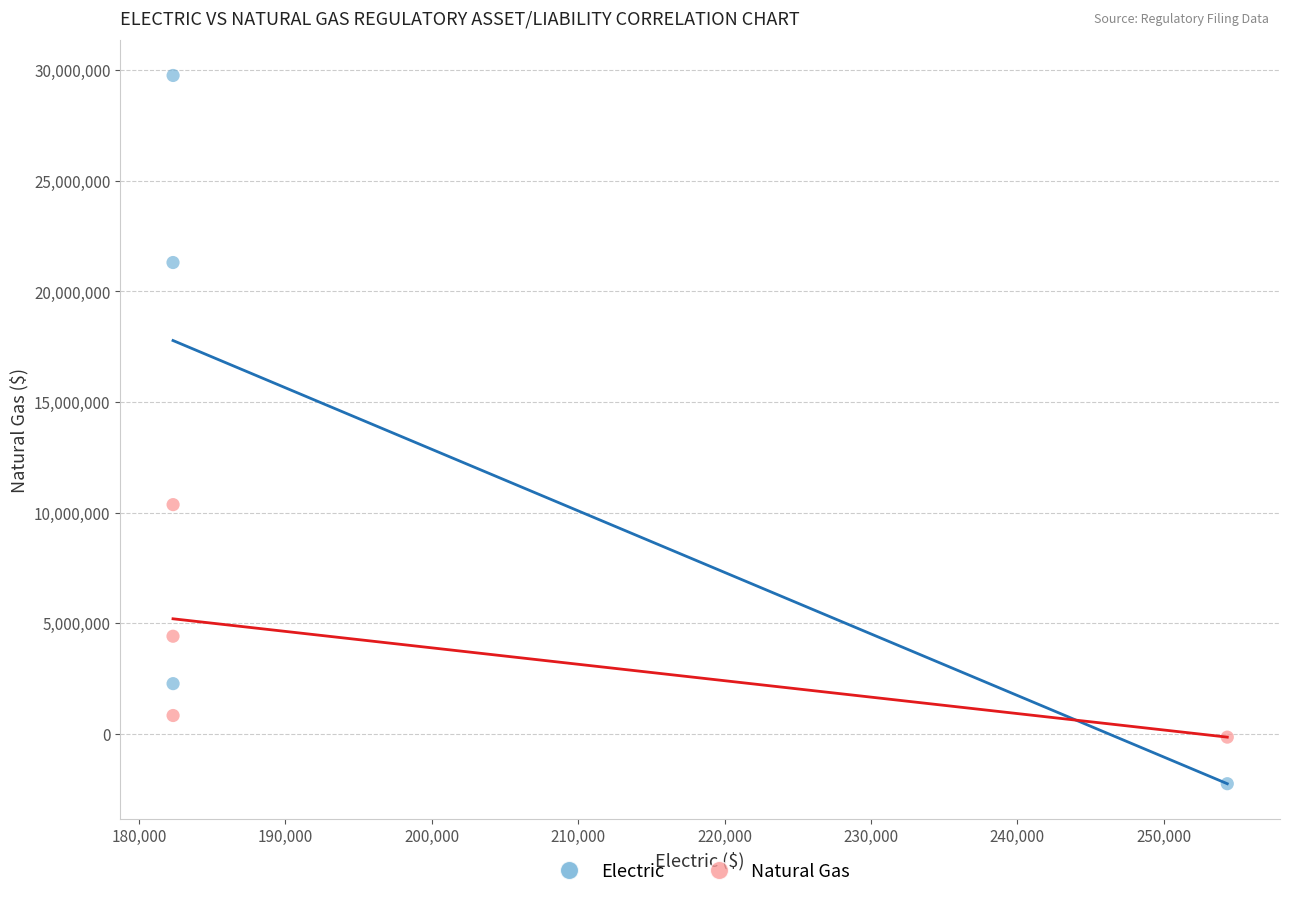

Across all data points, what is the average X value?

200334.0